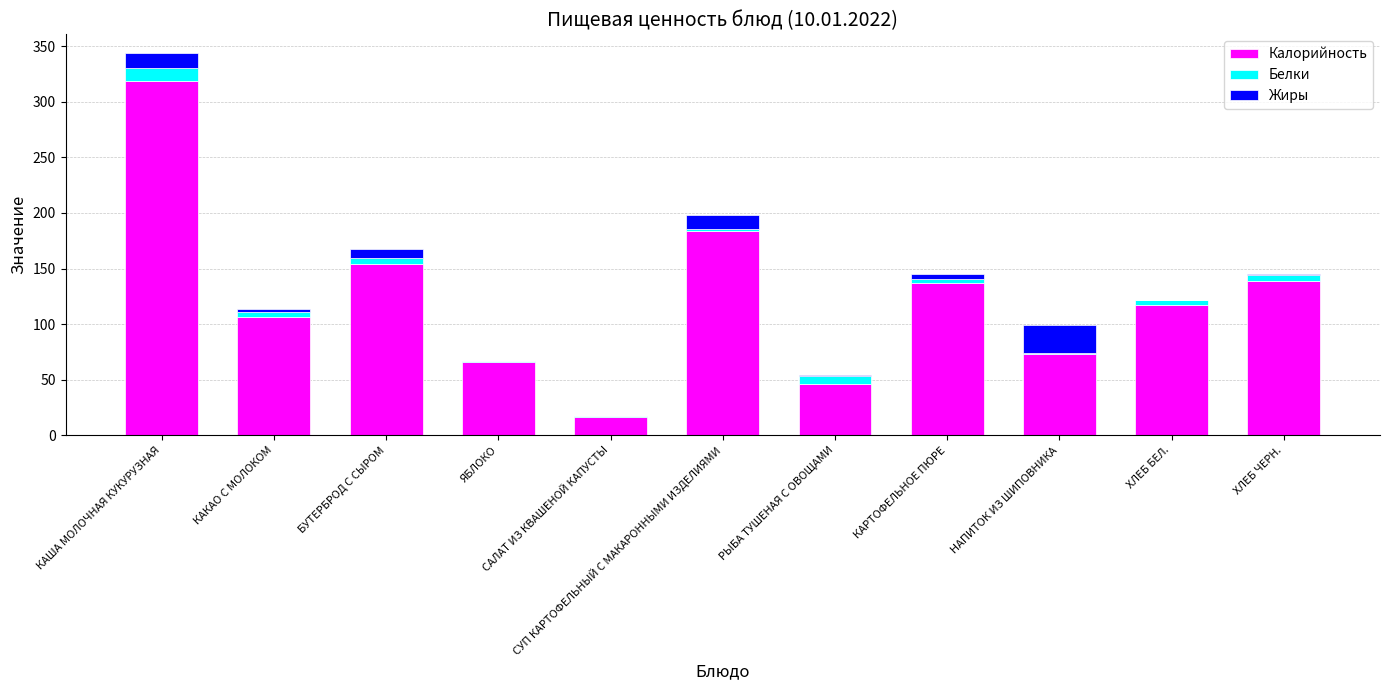

What is the sum of all Калорийность values?

1359.3